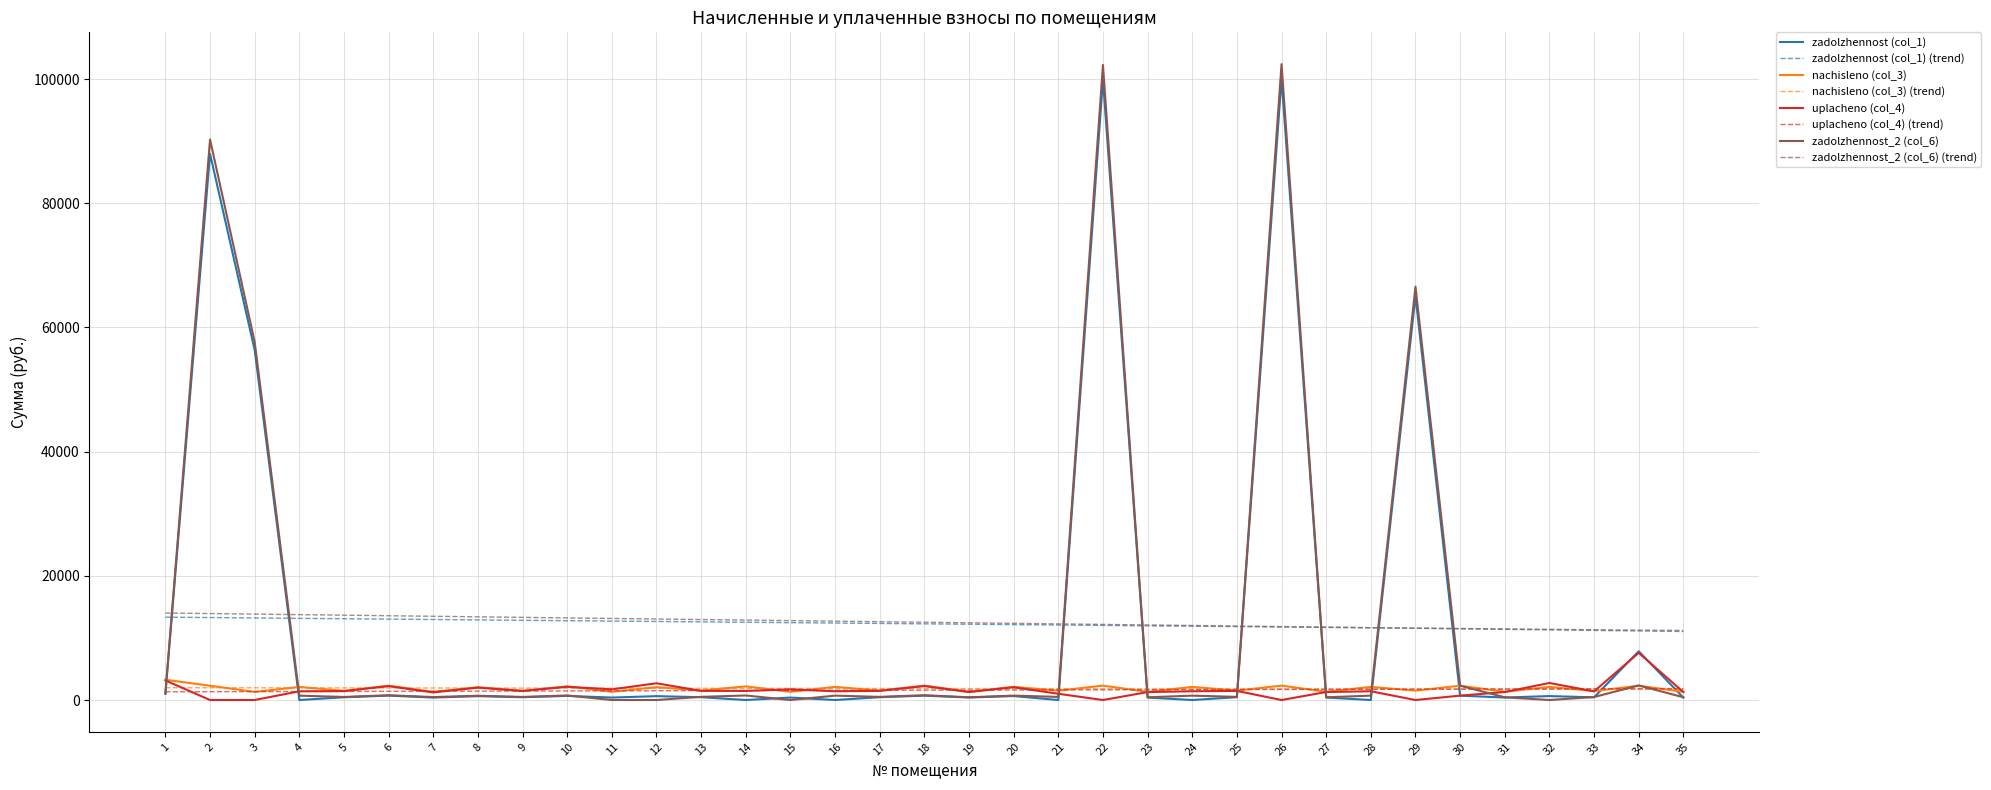

The value of uplacheno (col_4) at 3 is 4315.8. True or false?

False